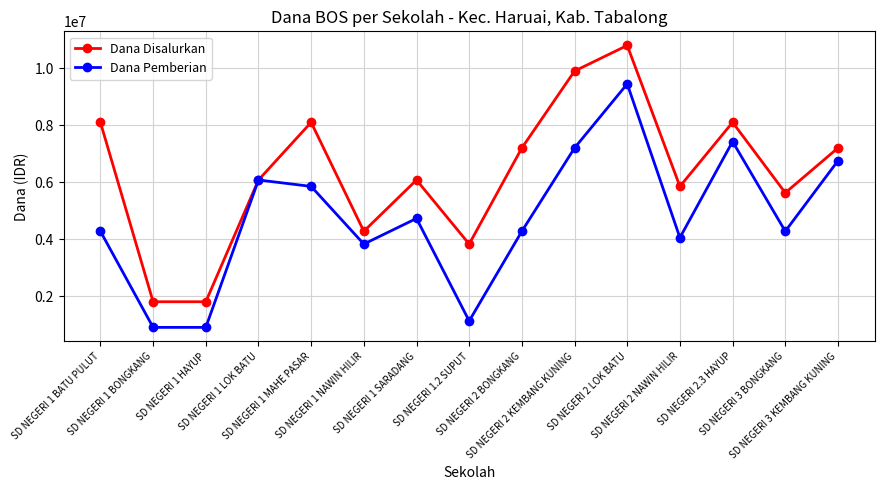

Is this an area chart (filled region under the line)?

No